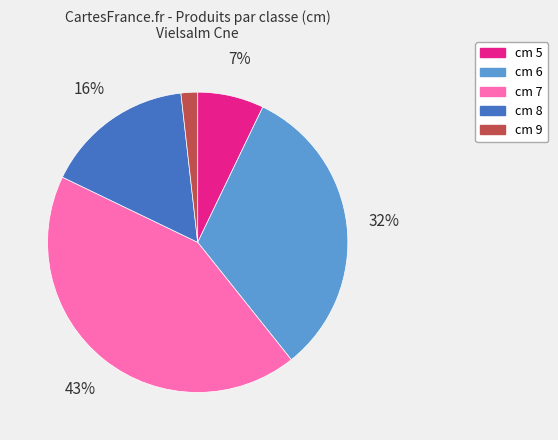

To the nearest percent, what is the difference between the largest and smallest slice percentages?

41%